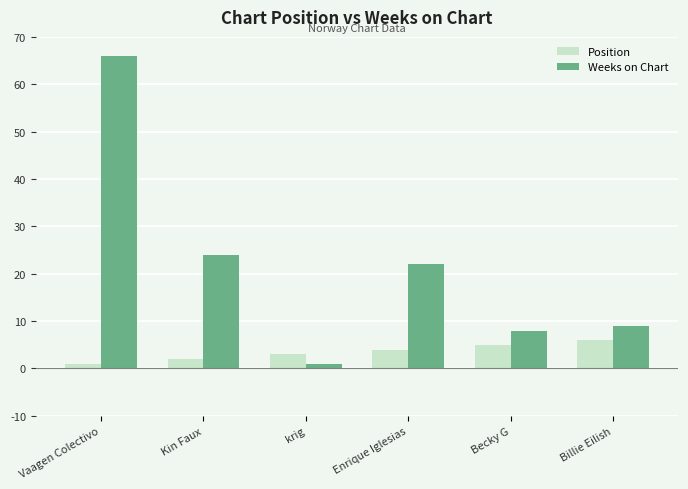

Is it true that Position equals 4 at Enrique Iglesias?

True